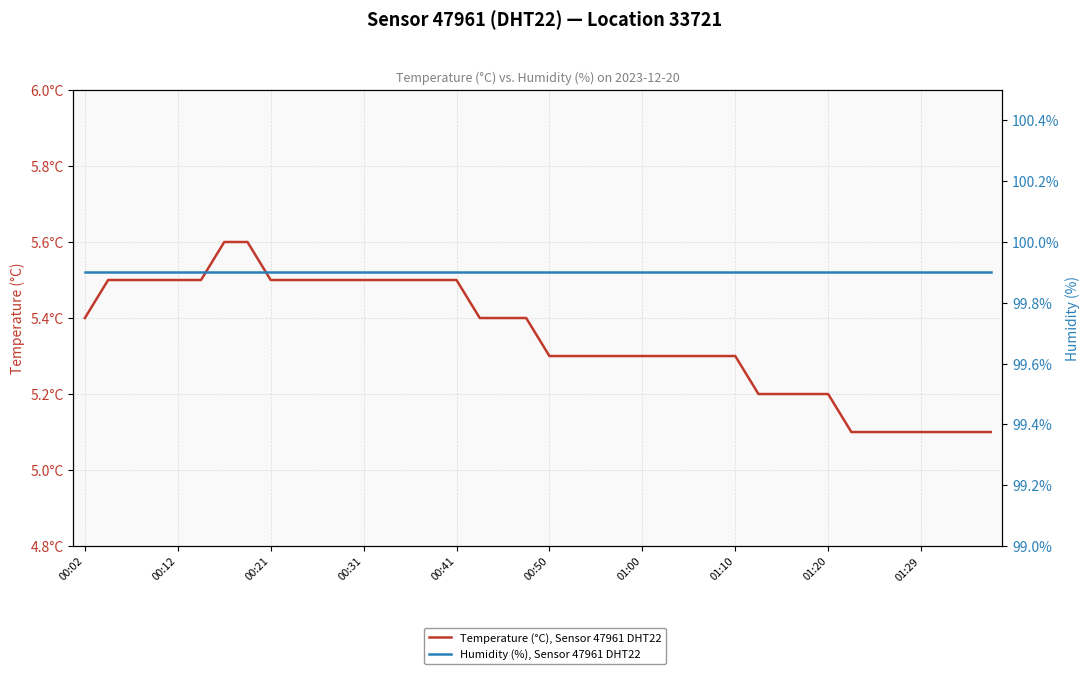

Rank the series at 00:50 from highest to lowest value.

Humidity (%), Sensor 47961 DHT22, Temperature (°C), Sensor 47961 DHT22